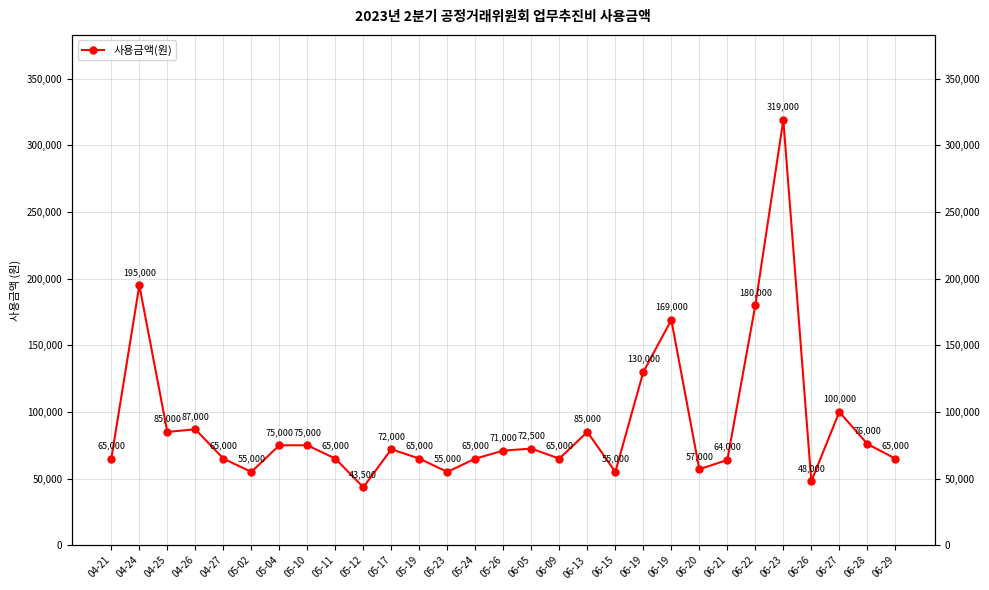

What is the difference between the values at 06-21 and 06-22?

116000